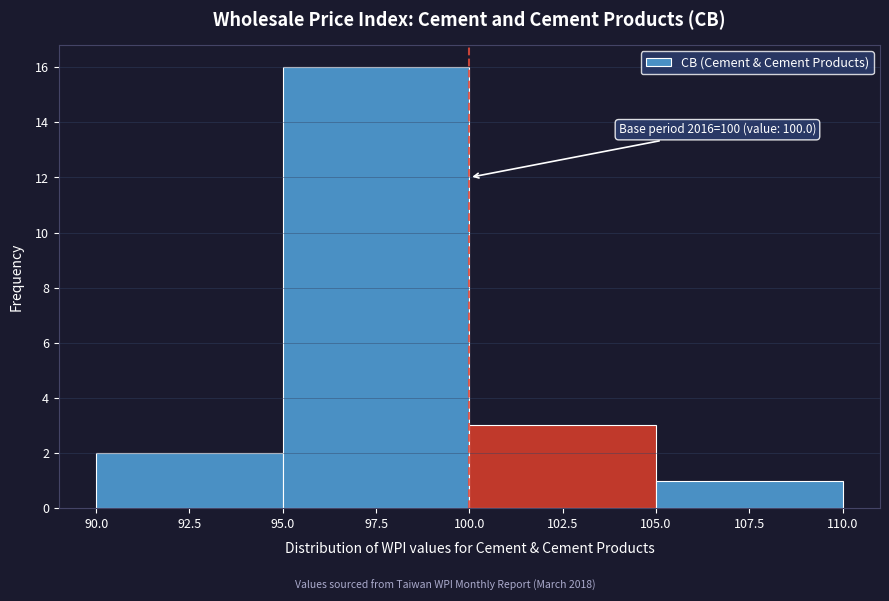

Over which range of the x-axis is the bar tallest?

95.0 to 100.0